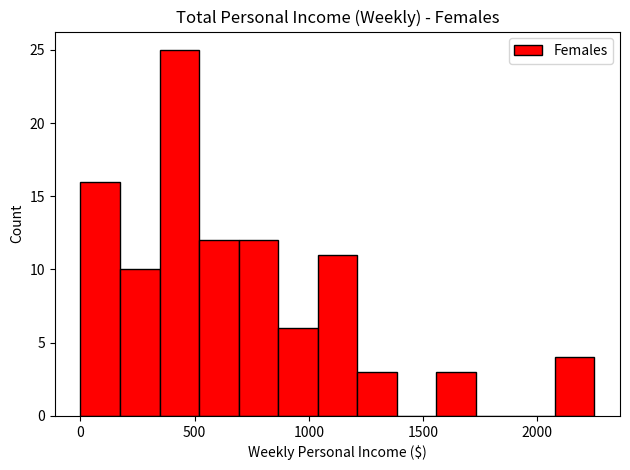

Around what value on the x-axis is the tallest bar? Give the approximate position of its centre, as read against the axis.

450